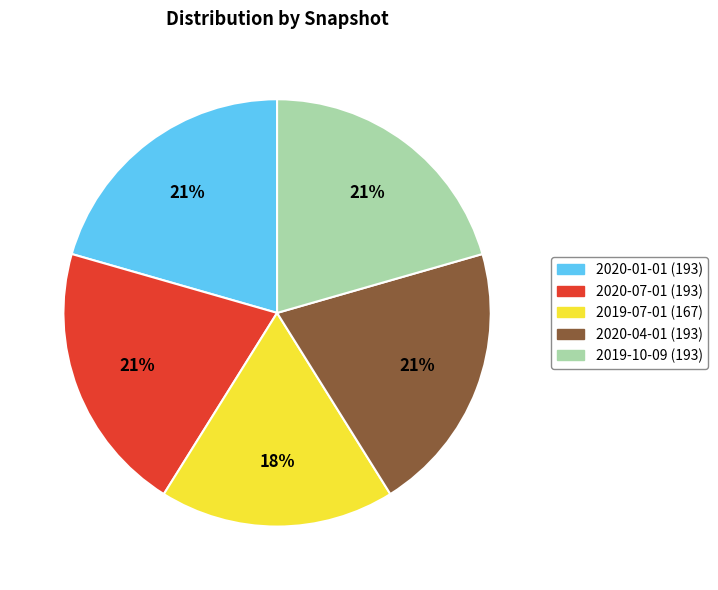

To the nearest percent, what is the combined percentage of 2020-01-01 and 2020-04-01?

41%